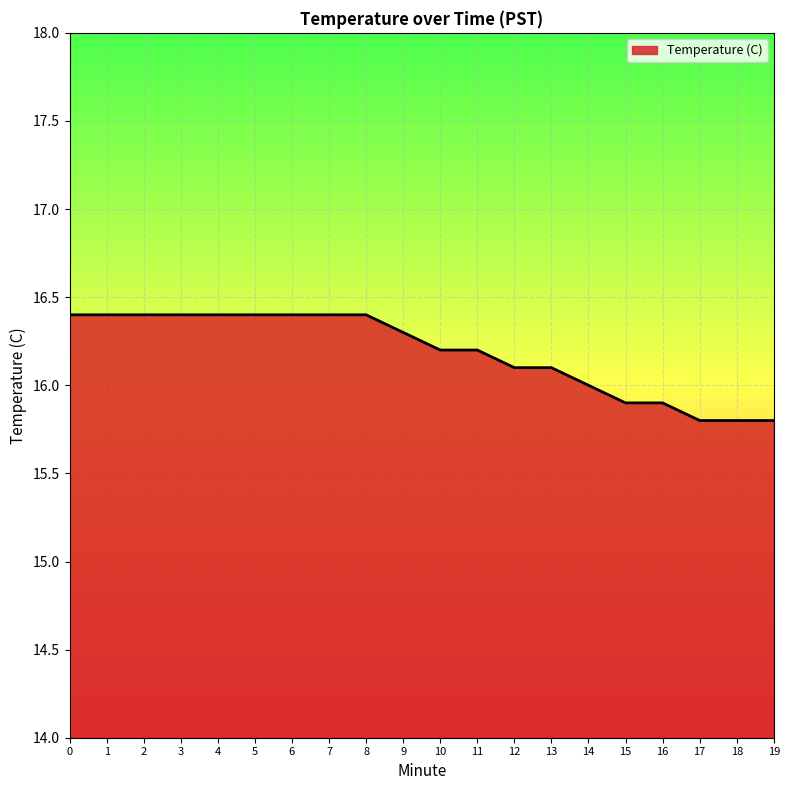

Reading left to right, list all the values displayed in this chart.

16.4	16.4	16.4	16.4	16.4	16.4	16.4	16.4	16.4	16.3	16.2	16.2	16.1	16.1	16.0	15.9	15.9	15.8	15.8	15.8